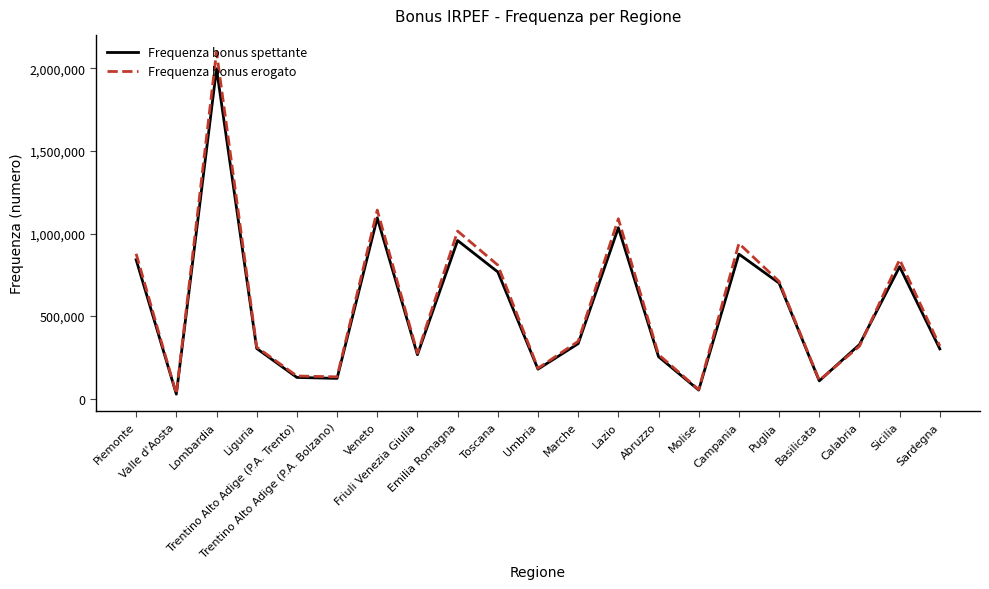

Which series has the largest range (max minus min)?

Frequenza bonus erogato